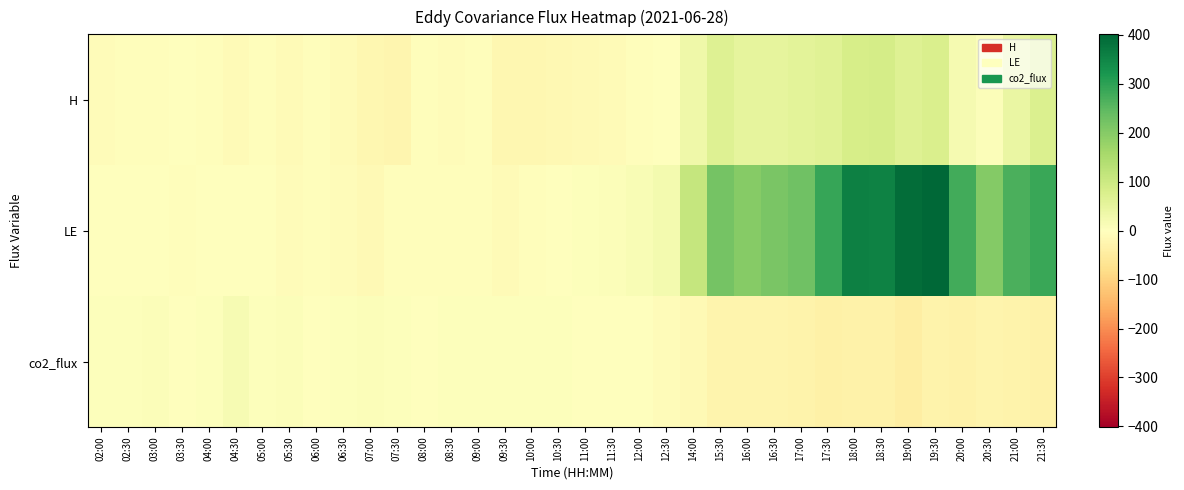

What is the total value across all series at 02:00?

3.6